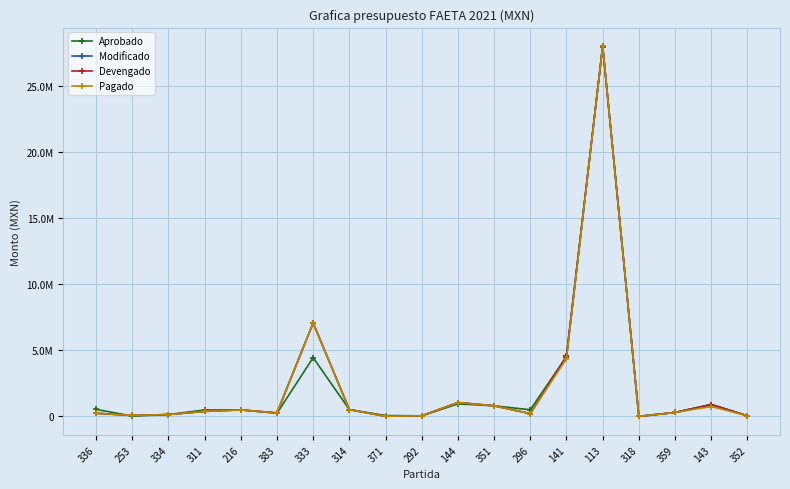

Read the Devengado value at 371.

16712.5